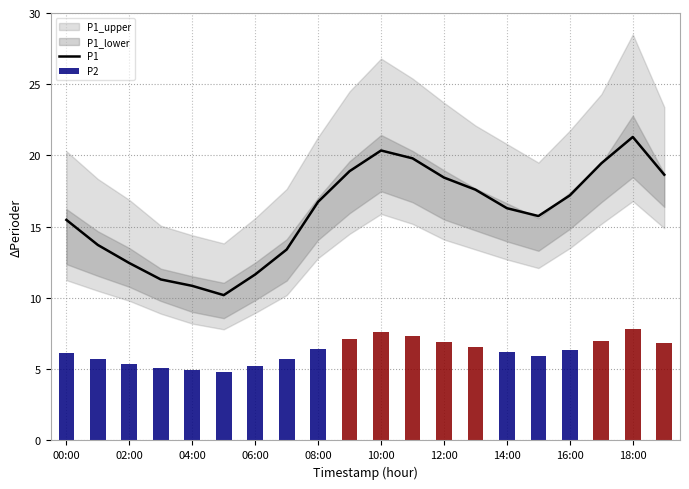

Is it true that P1 equals 18.0 at 04:00?

False